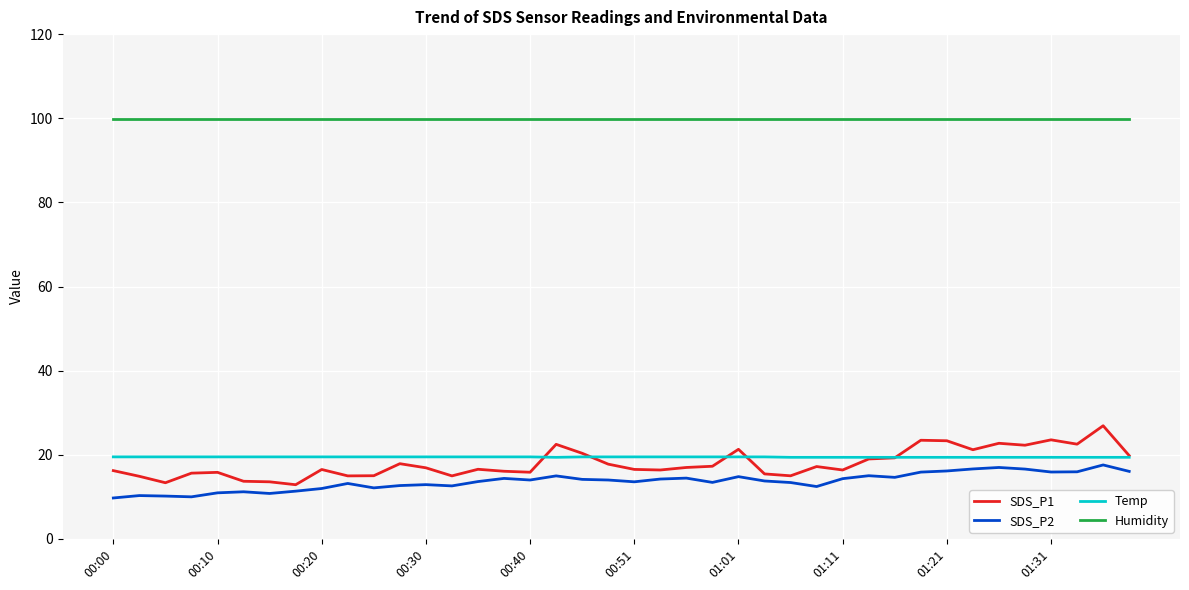

Which series has the widest spread of values?

SDS_P1